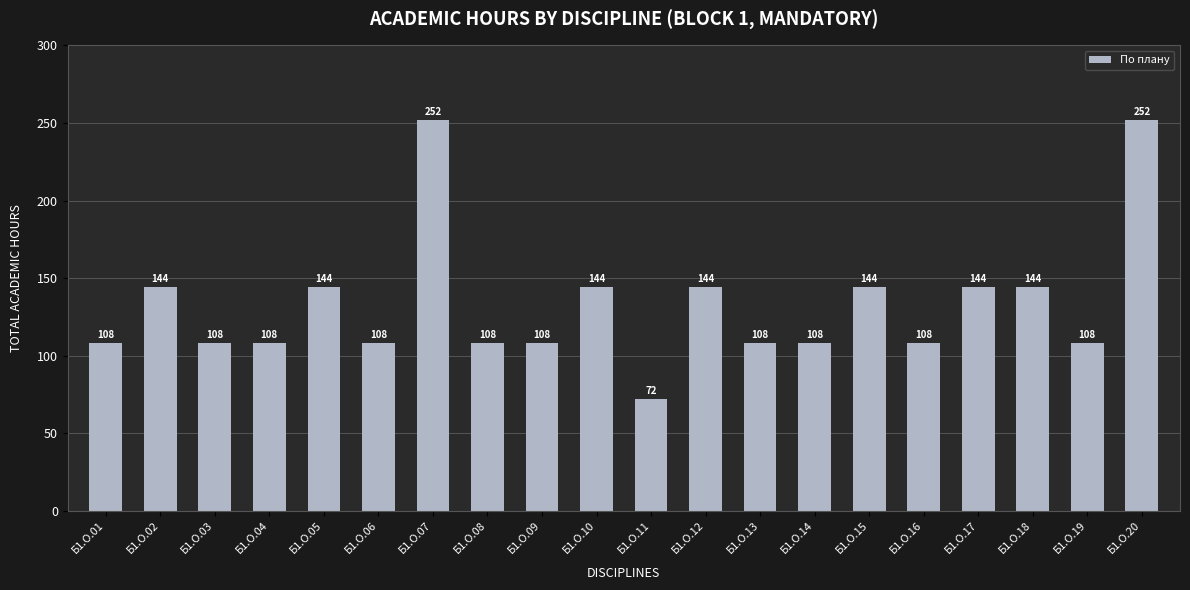

Reading right to left, what are all the values shown in this chart?

252	108	144	144	108	144	108	108	144	72	144	108	108	252	108	144	108	108	144	108